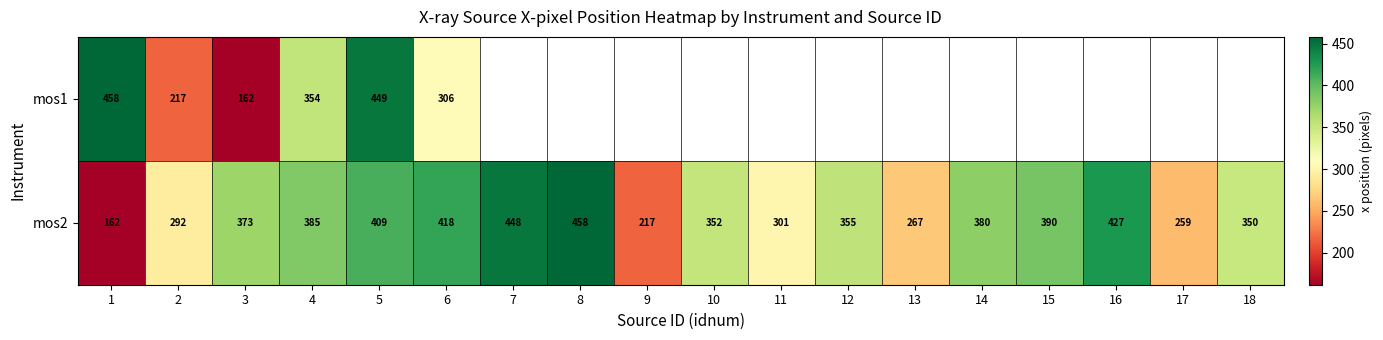

At which label does mos2 first exceed 372?

3